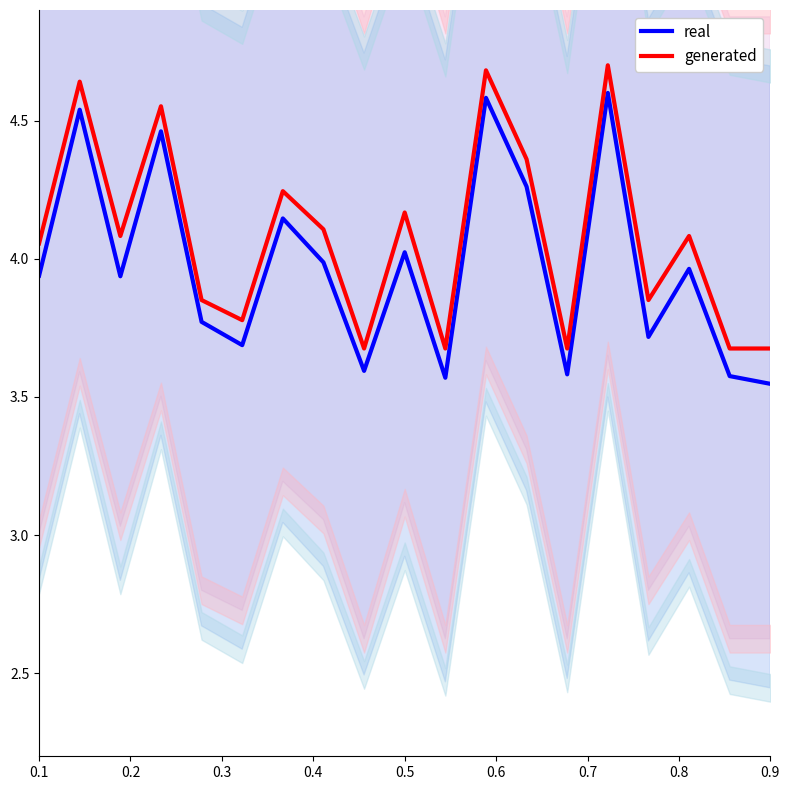

How many data points does each series have?

19